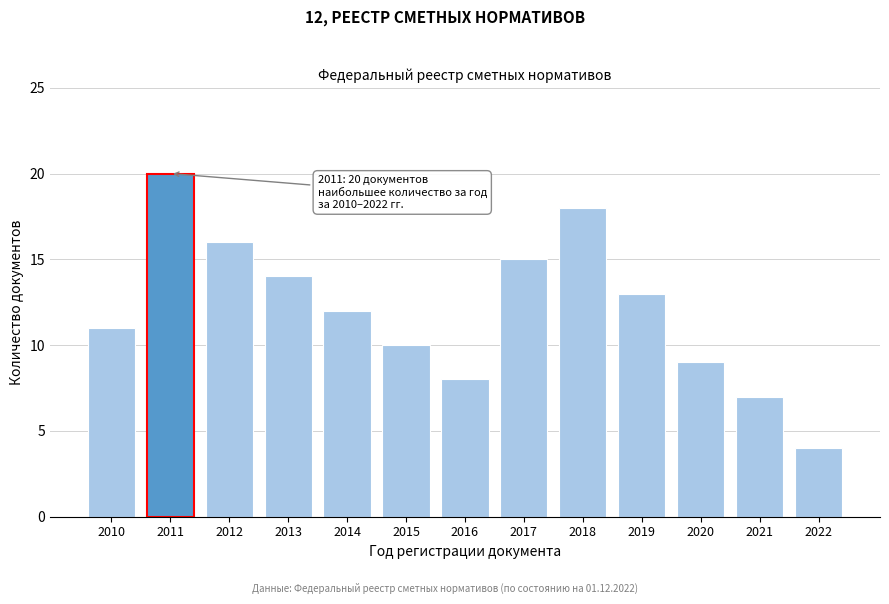

Reading left to right, what are all the values shown in this chart?

2010=11	2011=20	2012=16	2013=14	2014=12	2015=10	2016=8	2017=15	2018=18	2019=13	2020=9	2021=7	2022=4